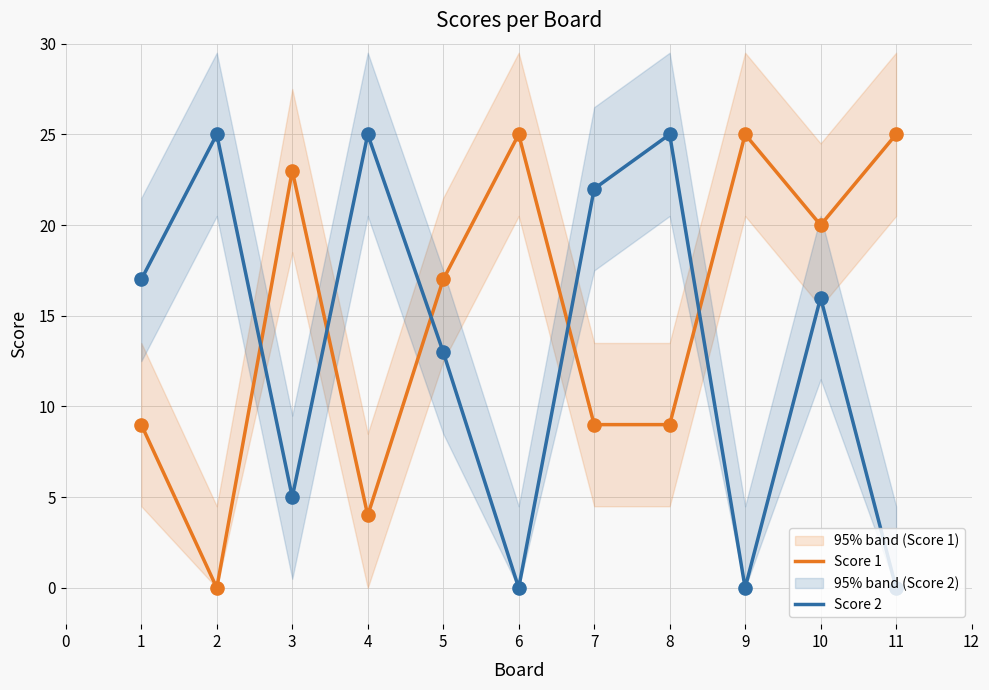

What are all the series names shown in the legend?

Score 1, Score 2